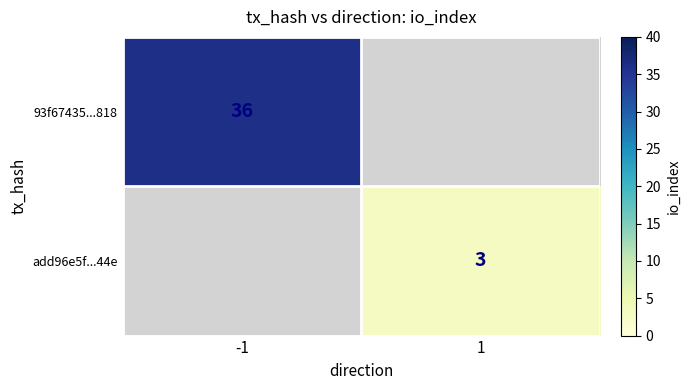

Is it true that 93f67435...818 equals 52 at -1?

False